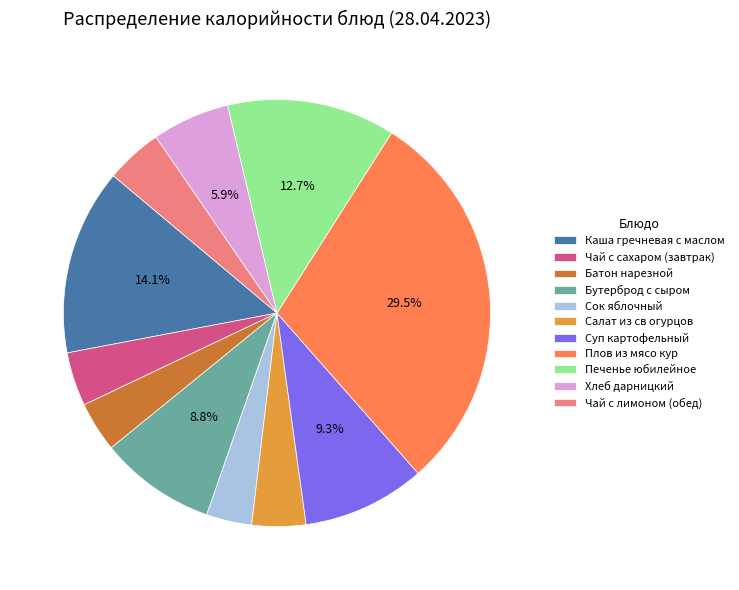

Which slice is the largest?

Плов из мясо кур